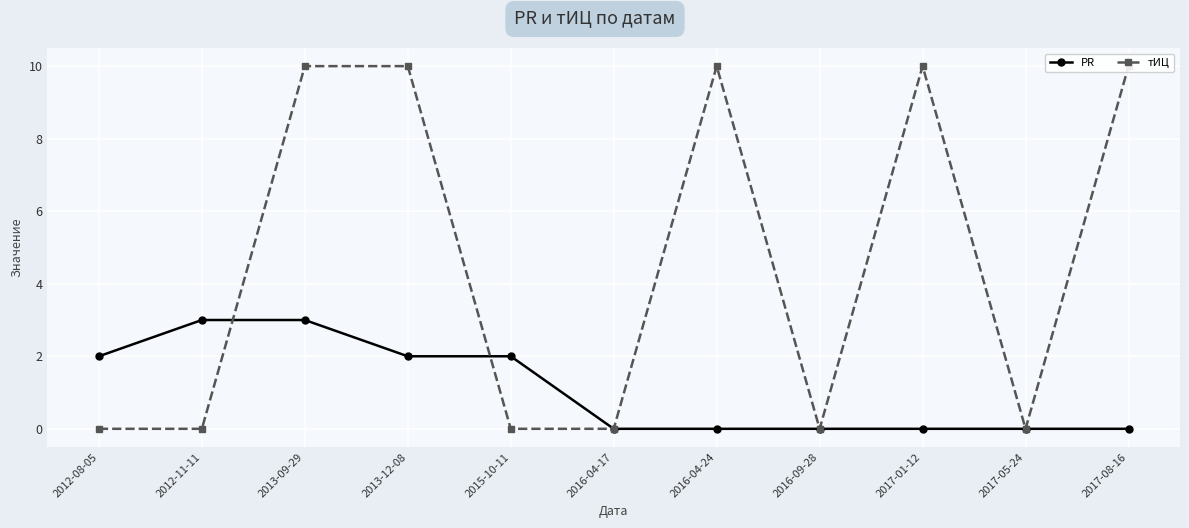

How many lines are shown in the chart?

2